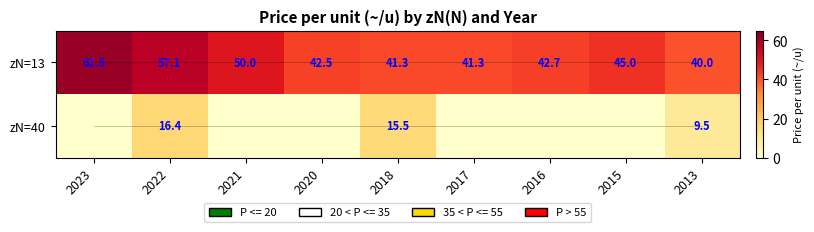

At how many categories does at least one series exceed 25?

9